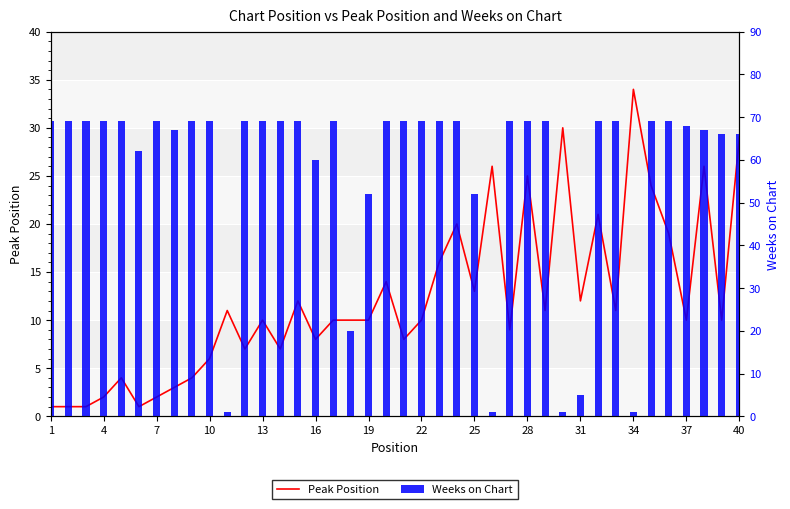

At how many categories does at least one series exceed 32?

35